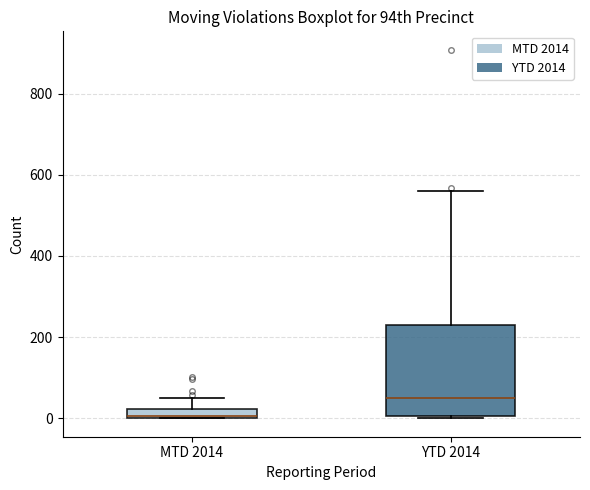

Where is the lower edge of the box for MTD 2014 on the y-axis? The values are not printed on the chart, so give them approximately, as read against the axis.

0